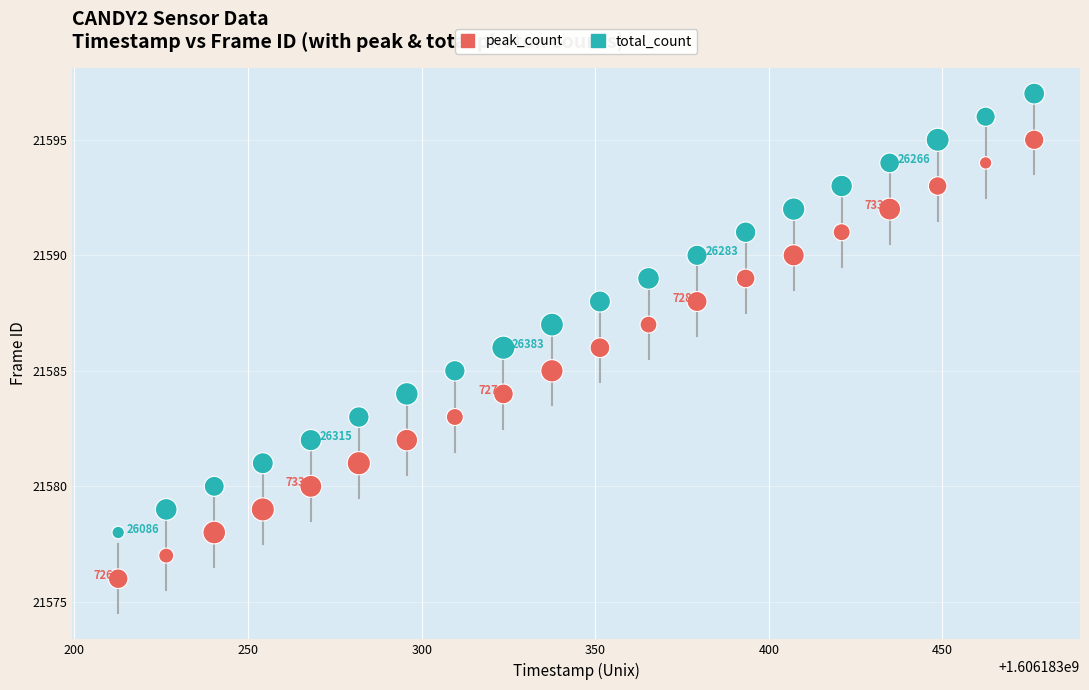

Across all data points, what is the range of Y values (max minus min)?

21